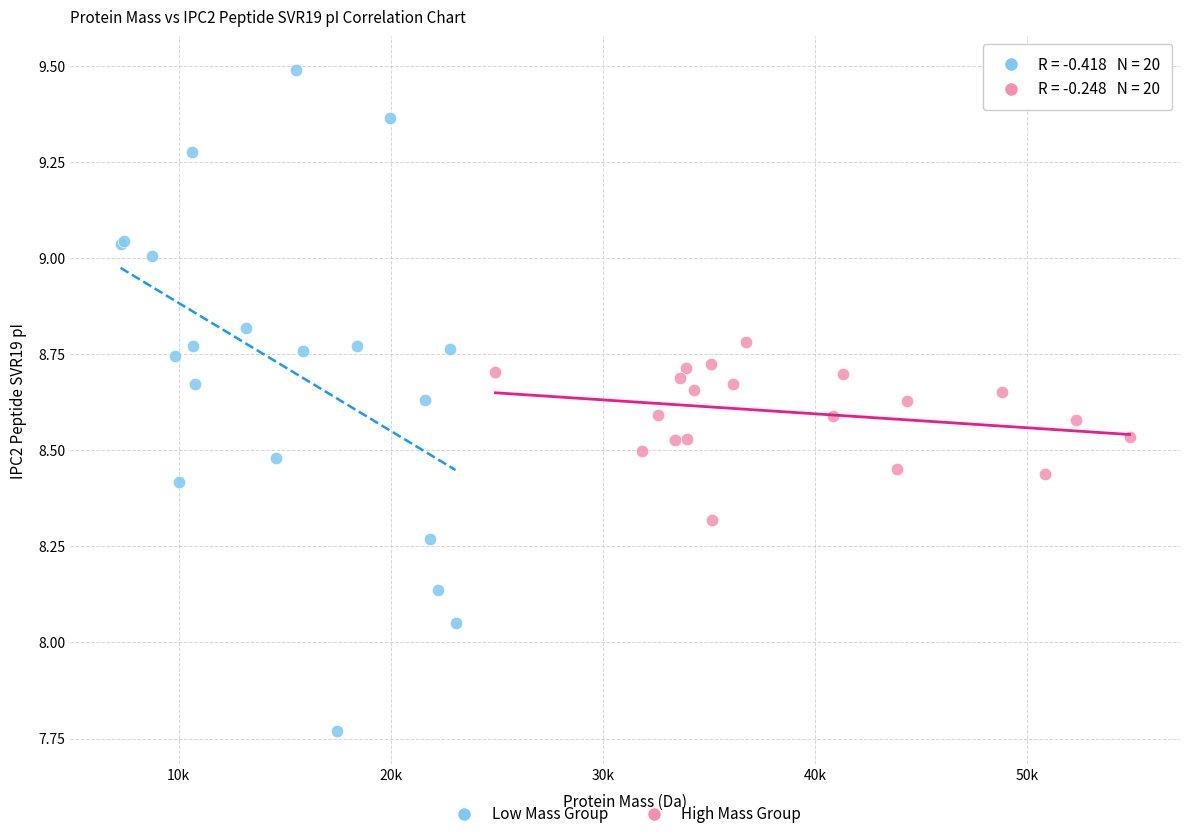

Which series contains the highest Y value?

Low Mass Group